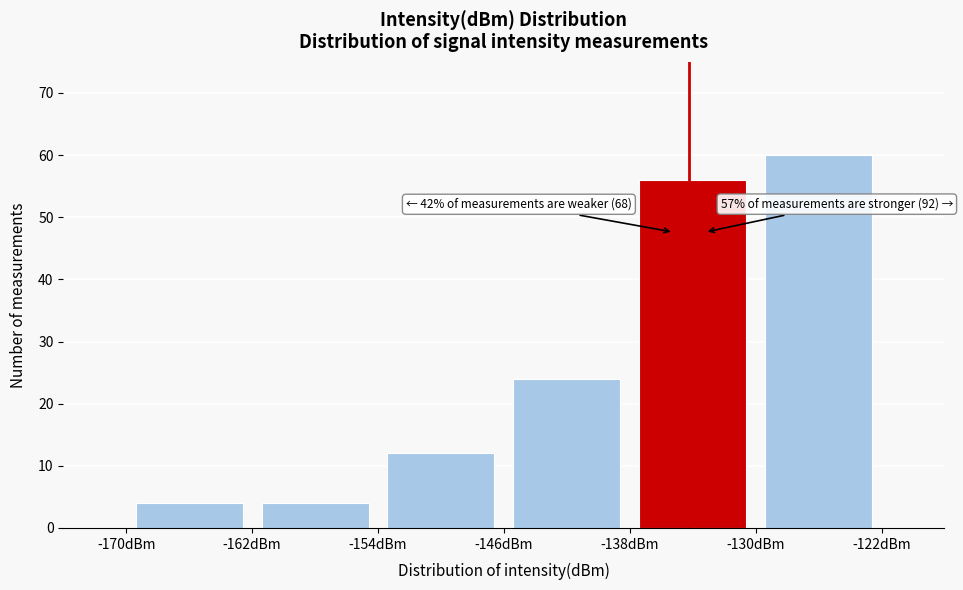

Over which range of the x-axis is the bar tallest?

-130 to -122